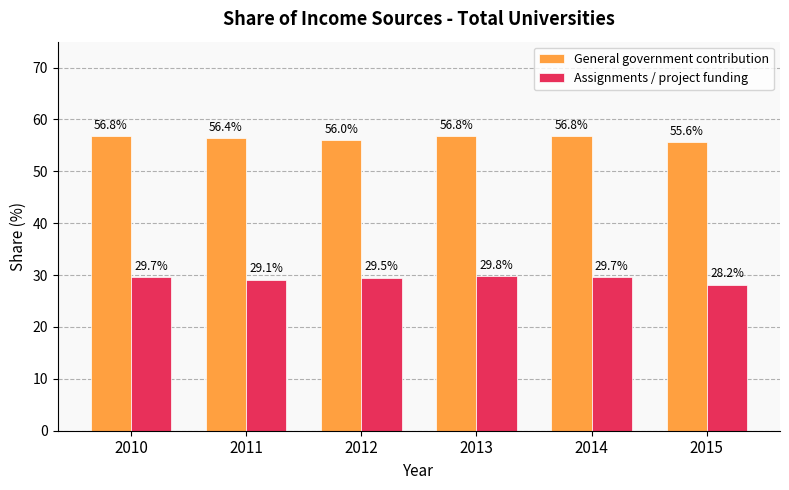

Is the value of Assignments / project funding at 2010 greater than the value of General government contribution at 2010?

No